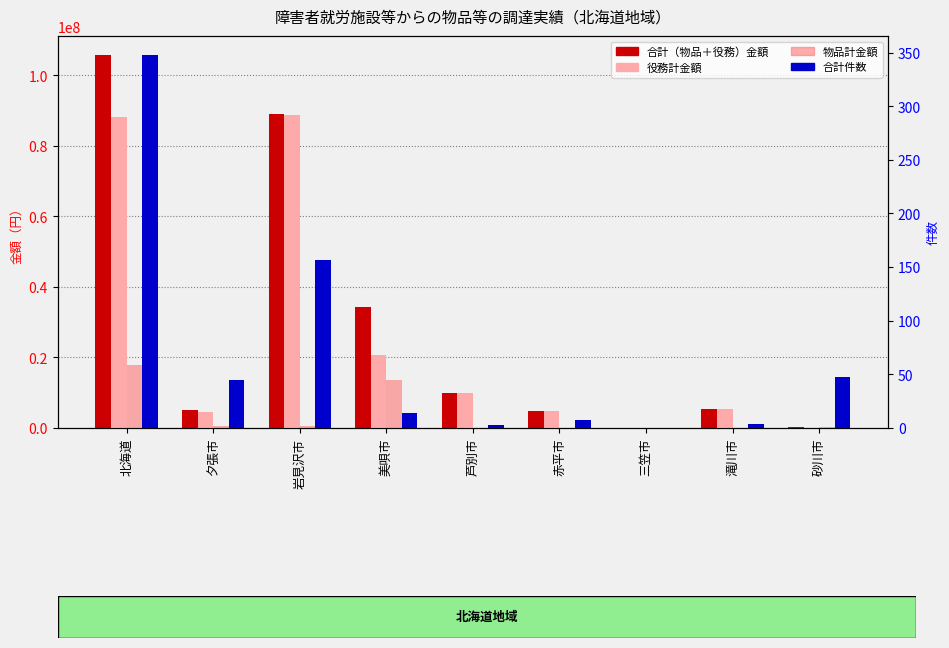

What is the value of the 物品計金額 bar at the 4th from the left?

13578000